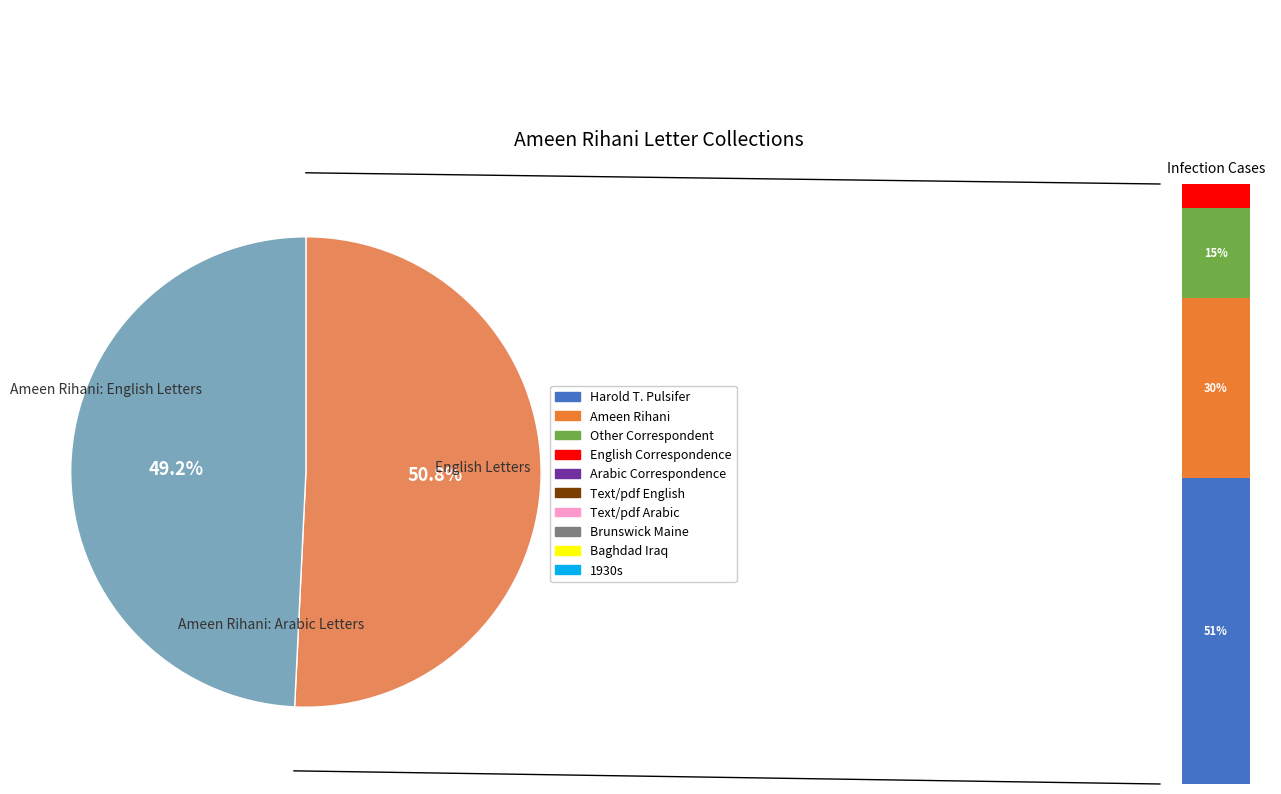

How many slices are in this pie chart?

2